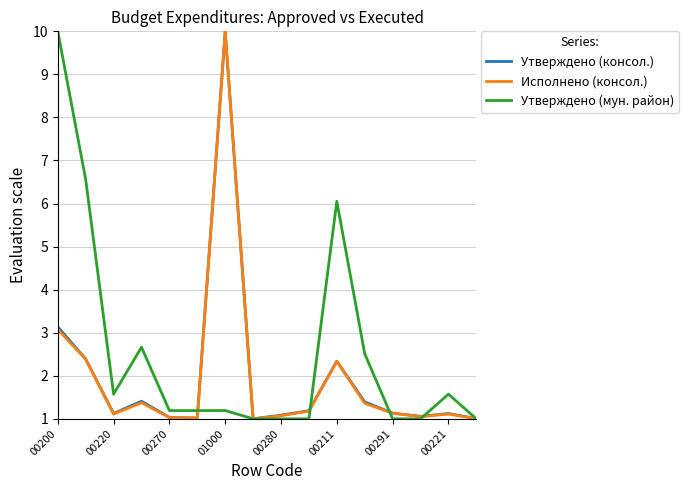

What is the maximum value shown in the chart?

10.0